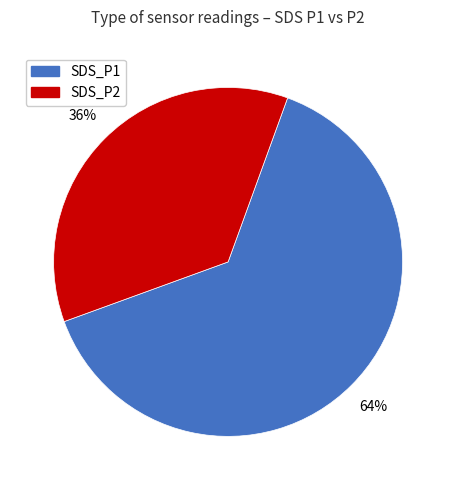

Which slice is the smallest?

SDS_P2